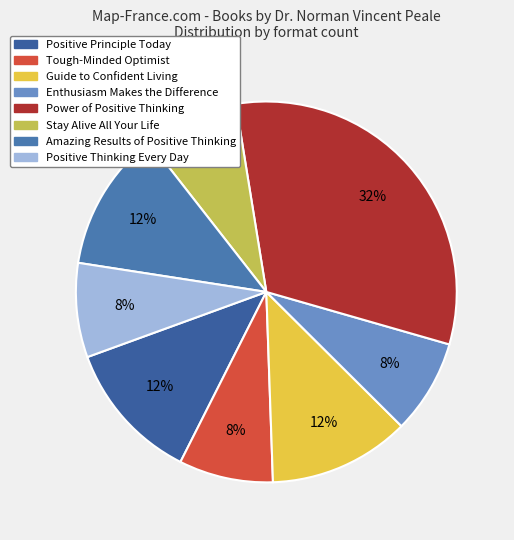

Combined, what portion of the pie is Enthusiasm Makes the Difference and Amazing Results of Positive Thinking?

20.0%